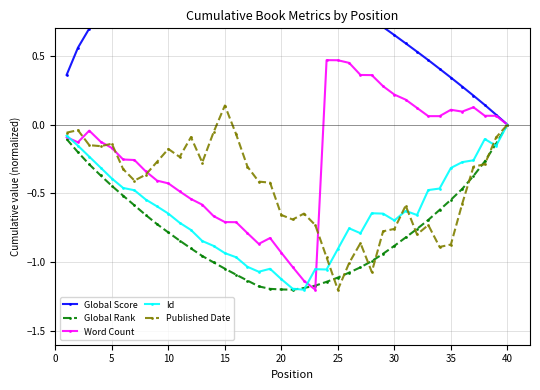

List the series in order of their peak value, highest first.

Global Score, Word Count, Published Date, Id, Global Rank